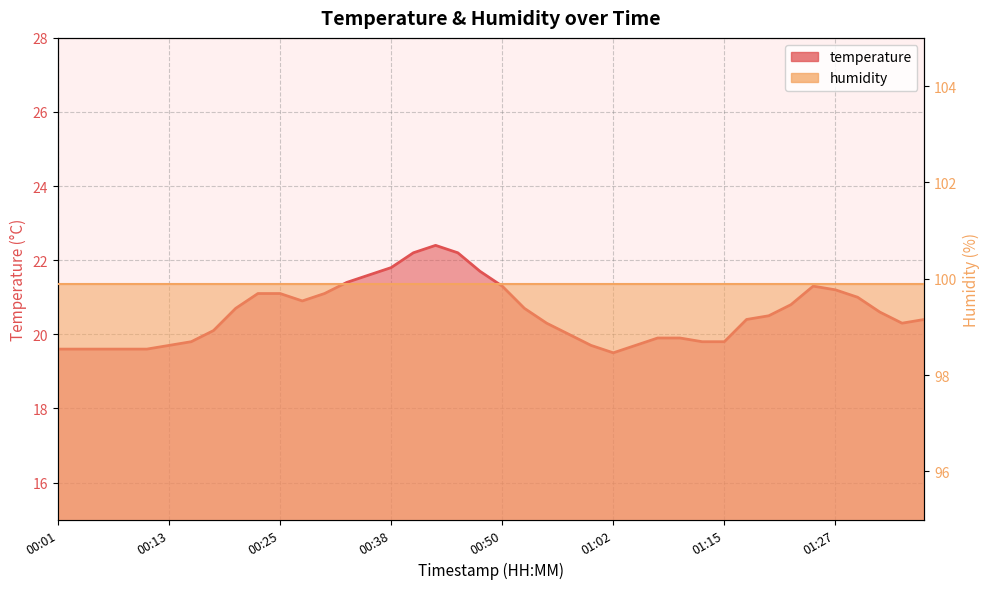

What is the label of the 9th point from the right?

01:17